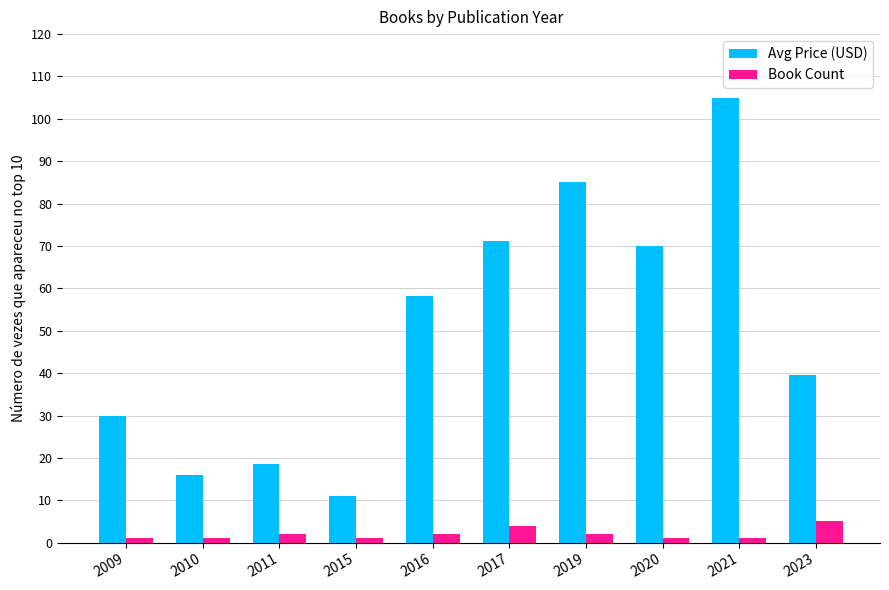

What are all the series names shown in the legend?

Avg Price (USD), Book Count